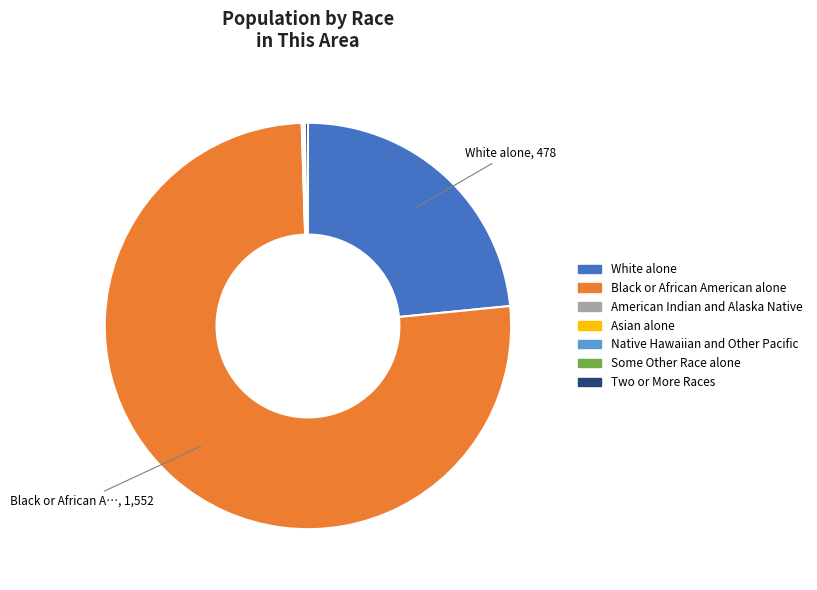

What is the majority slice?

Black or African American alone